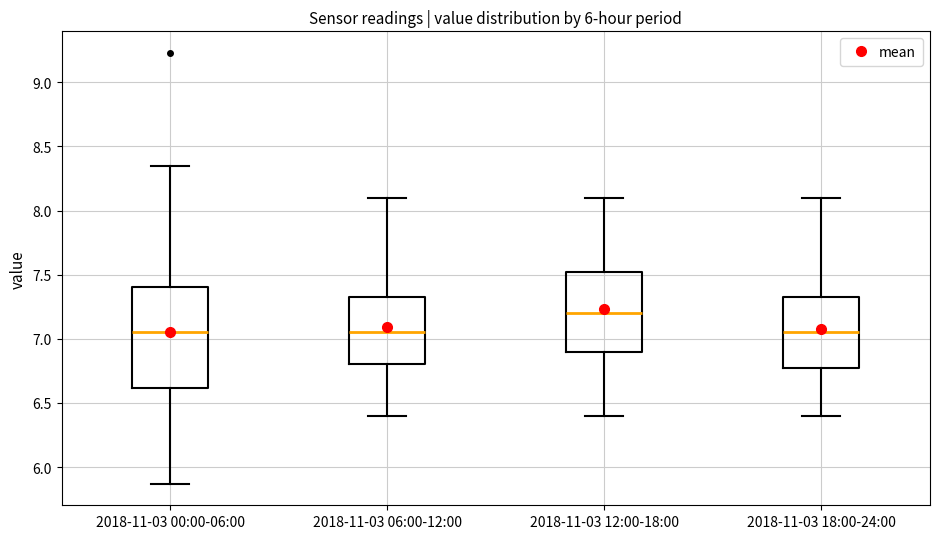

Reading left to right, read every box against the y-axis: the position of its median line, the range the box covers, and the ends of its whiskers. The values are not printed on the chart, so give them approximately, as read against the axis.

2018-11-03 00:00-06:00: median 7.05, box 6.60 to 7.40, whiskers 5.85 to 8.35
2018-11-03 06:00-12:00: median 7.05, box 6.80 to 7.35, whiskers 6.40 to 8.10
2018-11-03 12:00-18:00: median 7.20, box 6.90 to 7.55, whiskers 6.40 to 8.10
2018-11-03 18:00-24:00: median 7.05, box 6.80 to 7.35, whiskers 6.40 to 8.10